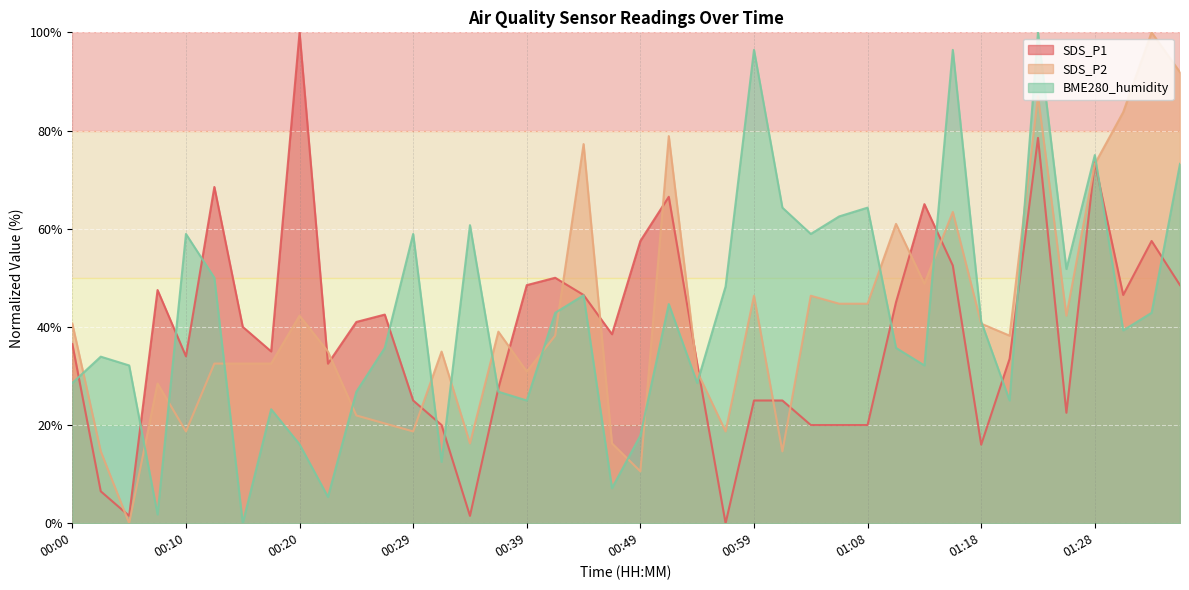

At which category does the chart reach its minimum across all series?

00:56